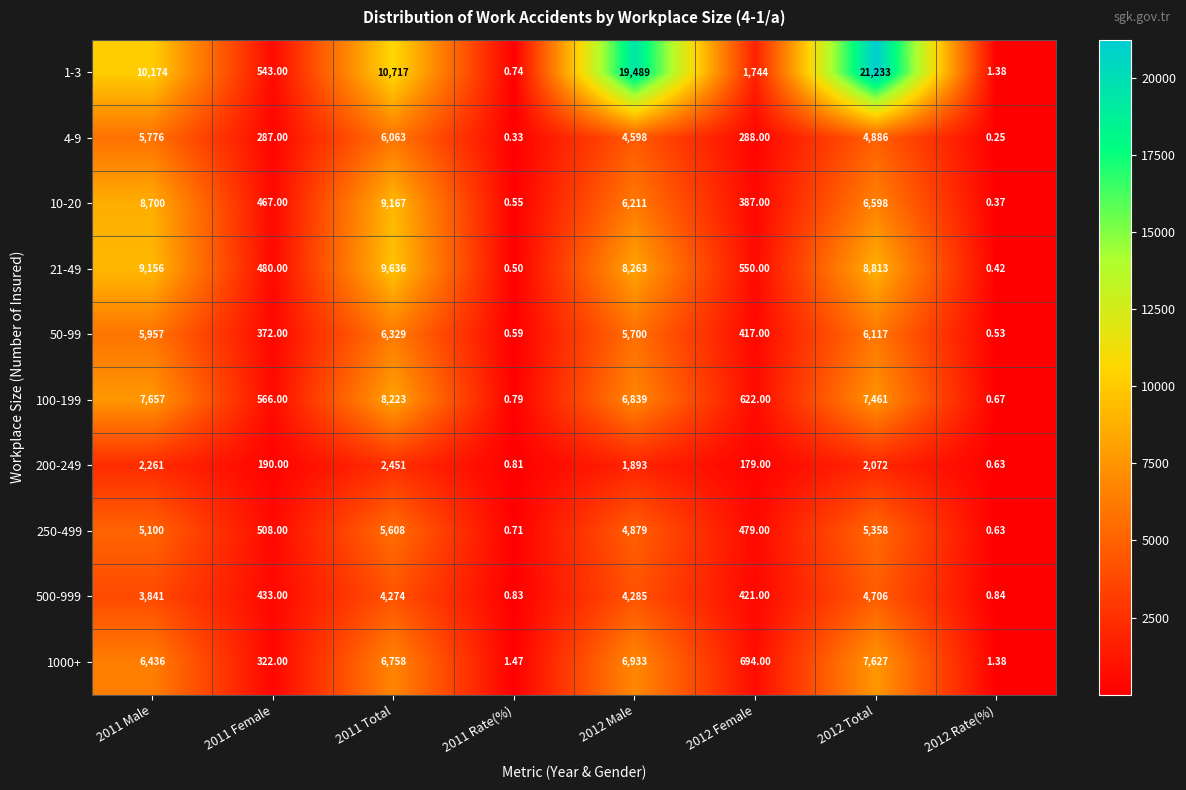

Is the value of 1000+ at 2012 Male greater than the value of 21-49 at 2012 Rate(%)?

Yes